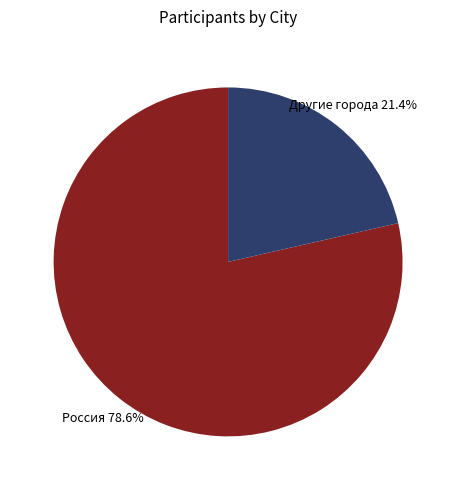

Rank the categories by value from highest to lowest.

Россия, Другие города